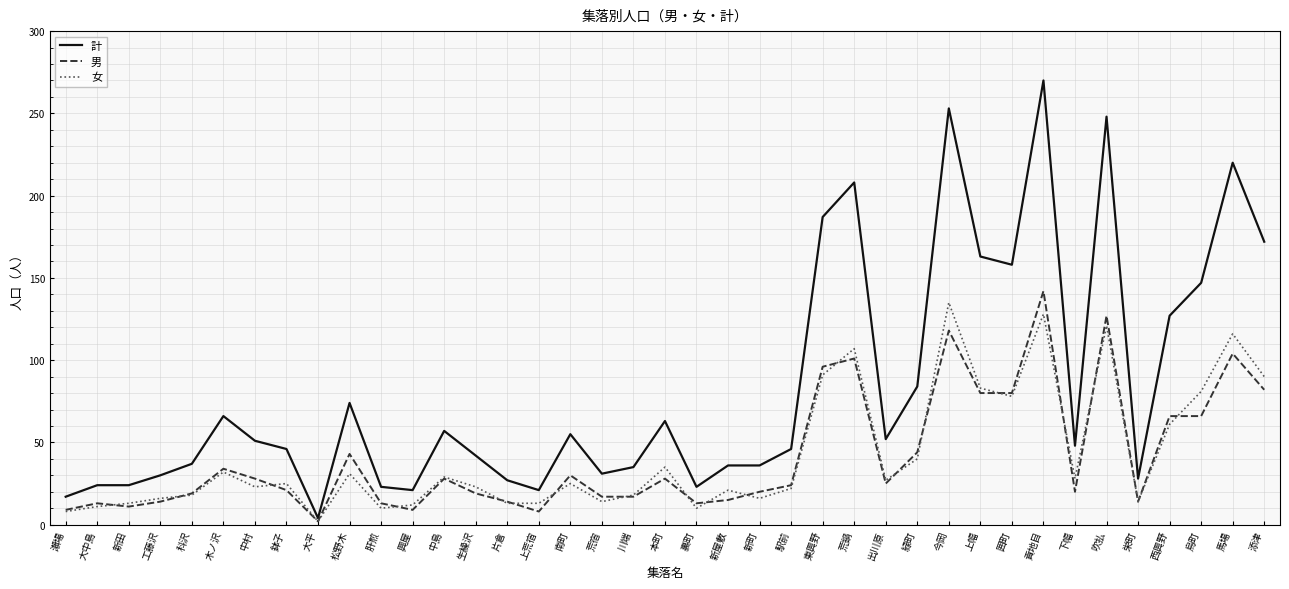

Which series has the largest total across all categories?

計